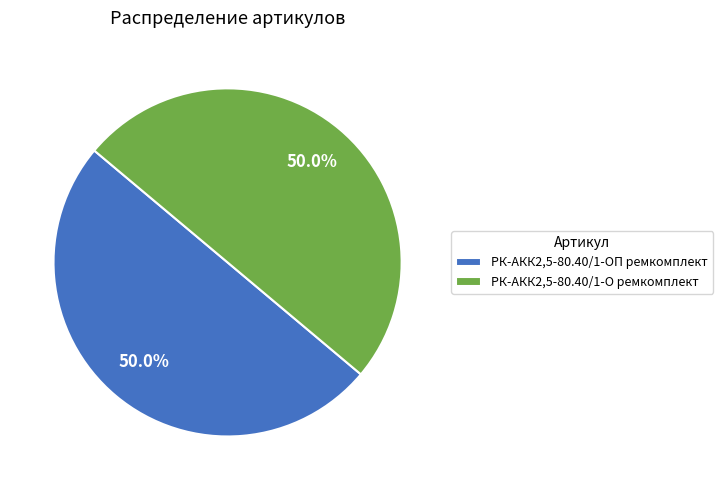

Count the number of slices in the pie.

2